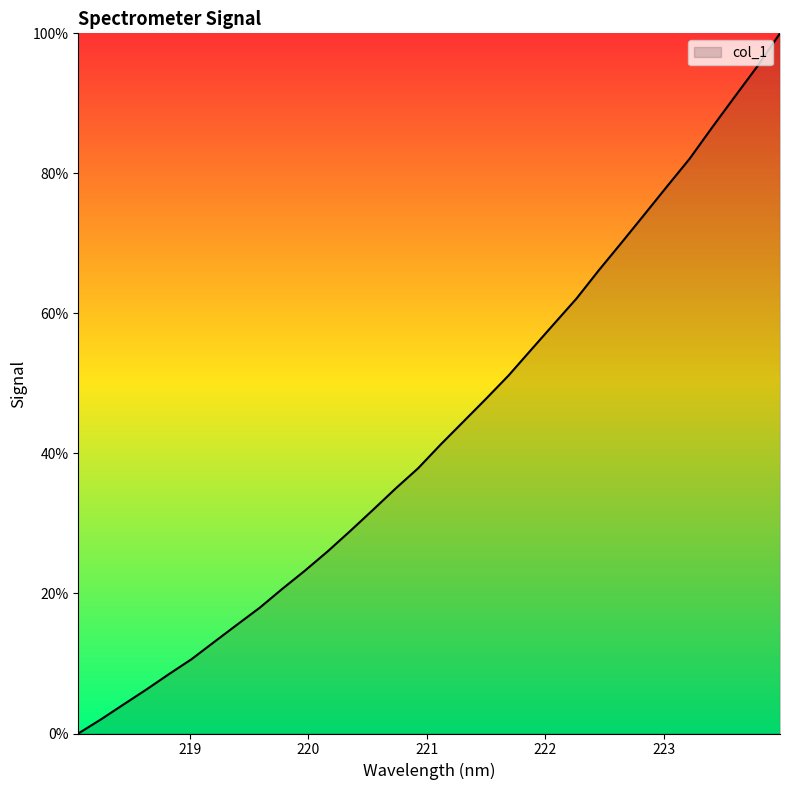

What is the difference between the maximum and minimum values?

100.0